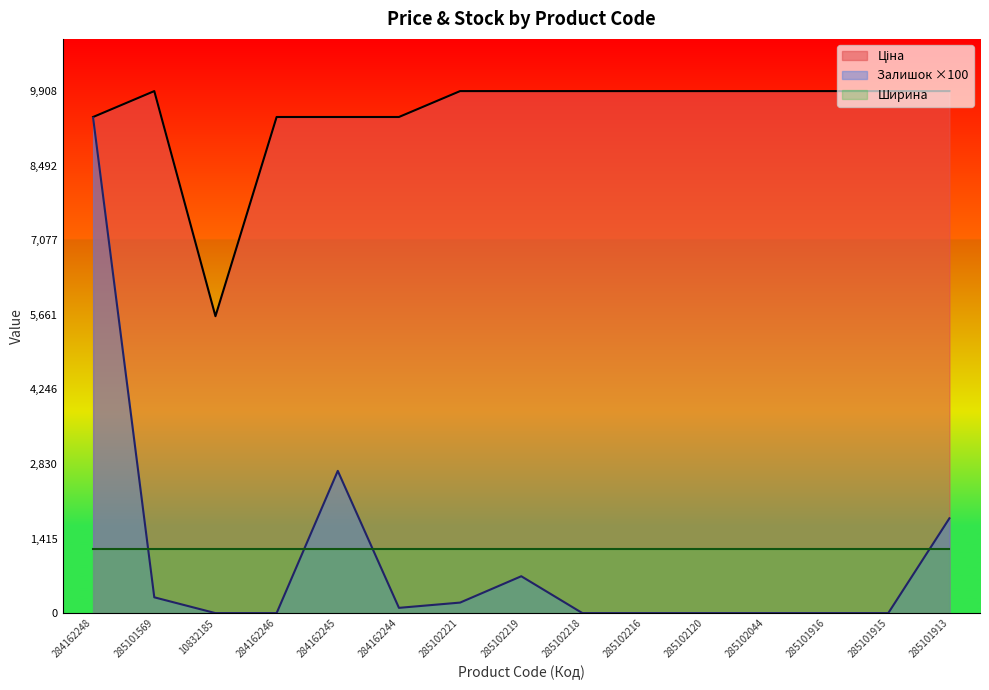

How many interior local peaks does the Ціна series have?

1